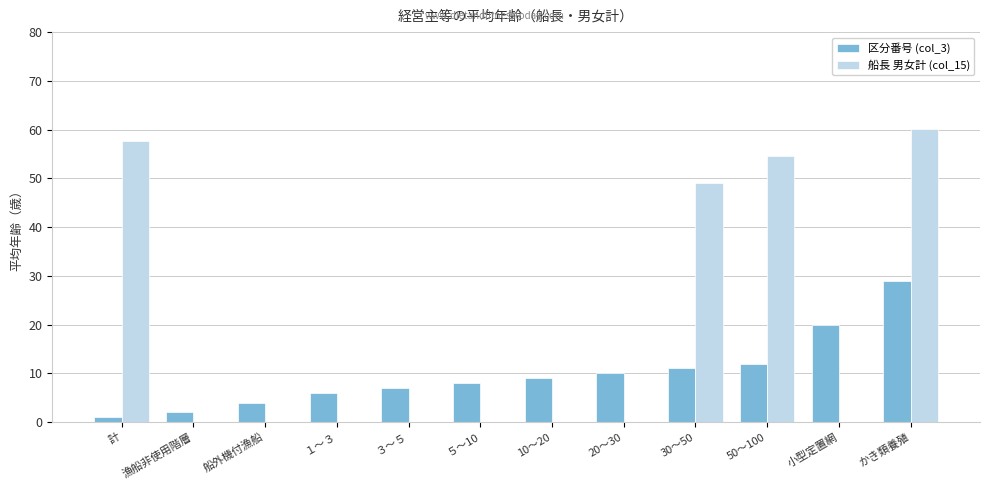

Between 10～20 and 50～100, which series saw the biggest shift?

船長 男女計 (col_15)